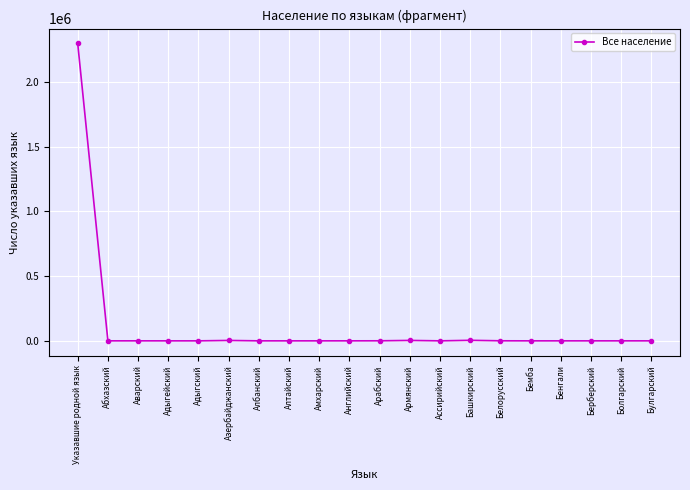

True or false: there are more than 1 points higher than both neighbors.

True